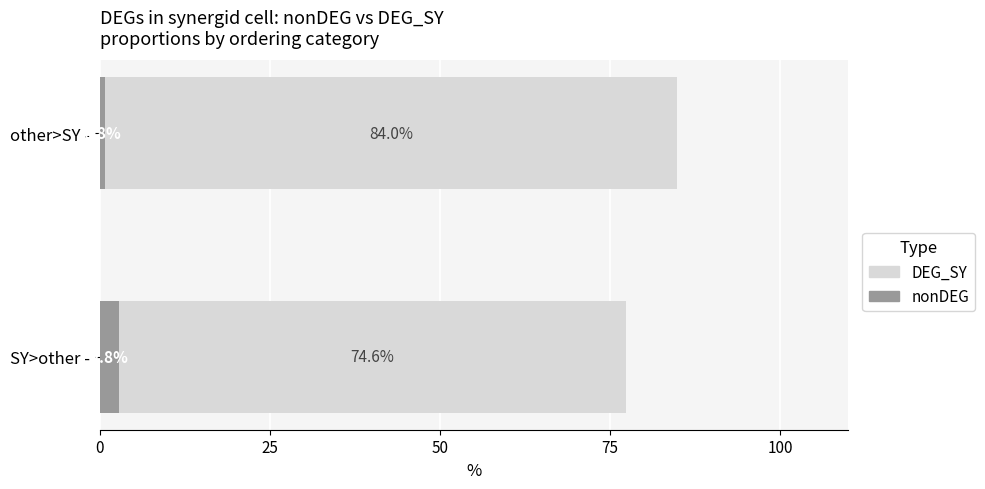

Is it true that nonDEG equals 2.8 at SY>other -?

True